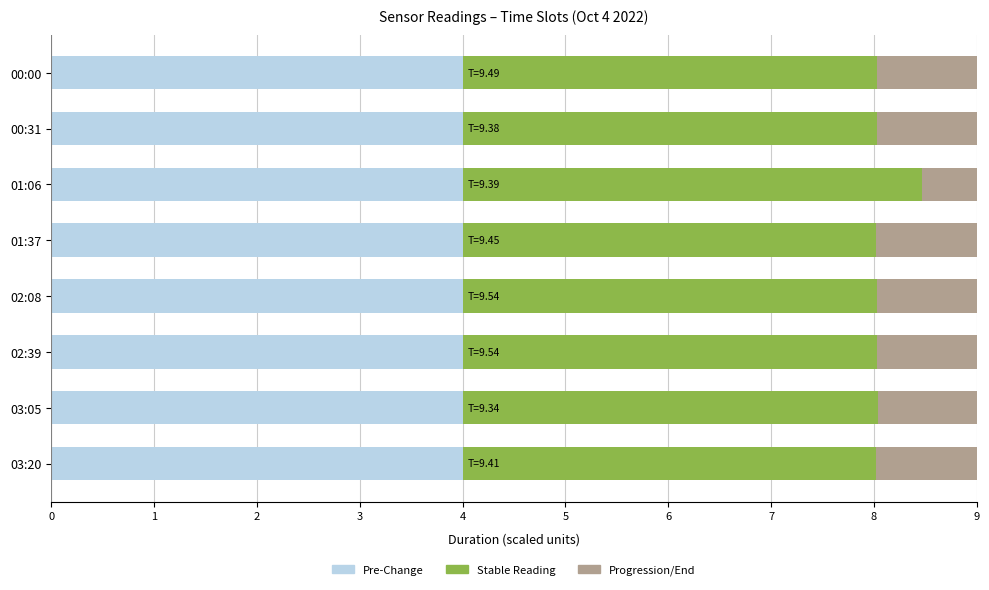

What is the difference between the maximum and minimum values in the Stable Reading series?

0.4